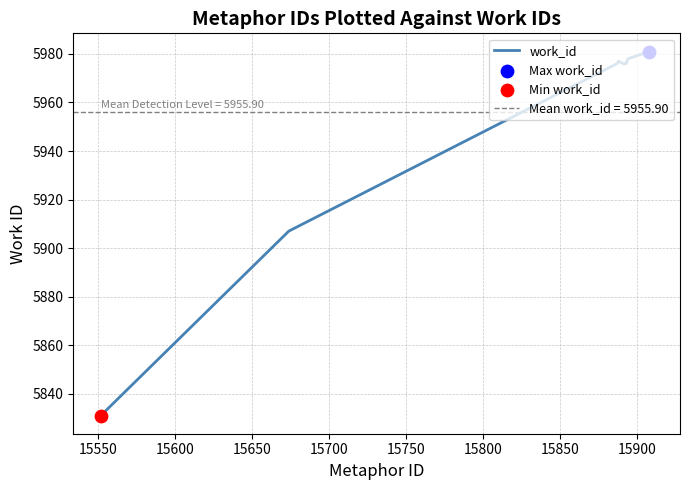

What is the highest value of the work_id series?

5981